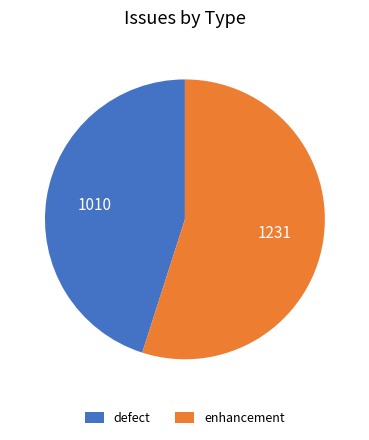

Approximately how many times larger is the value at enhancement compared to defect?

1.2